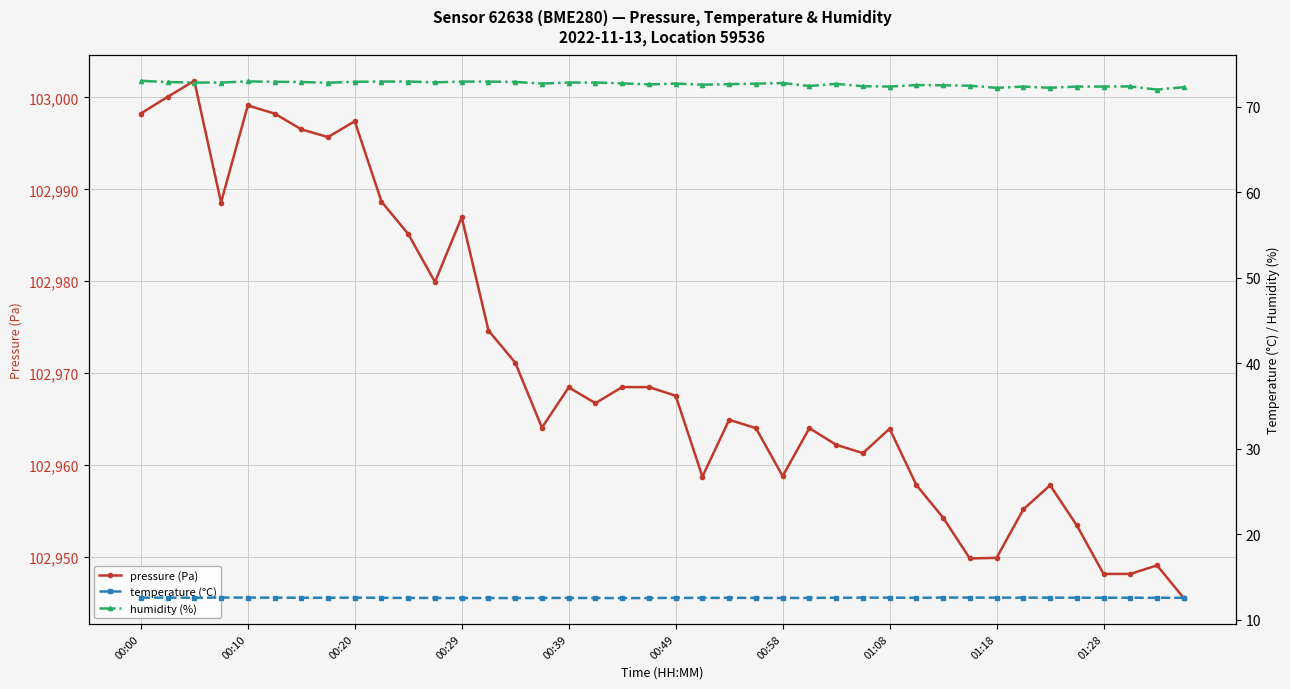

True or false: humidity (%) and pressure (Pa) cross at least once.

False